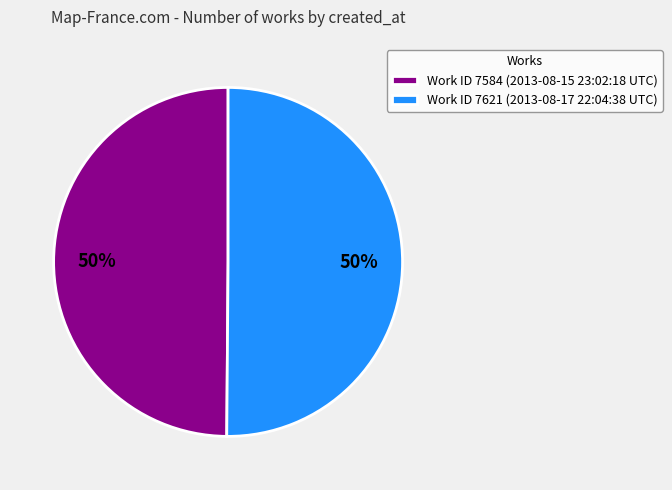

True or false: Work ID 7584 (2013-08-15 23:02:18 UTC) accounts for 36% of the total.

False